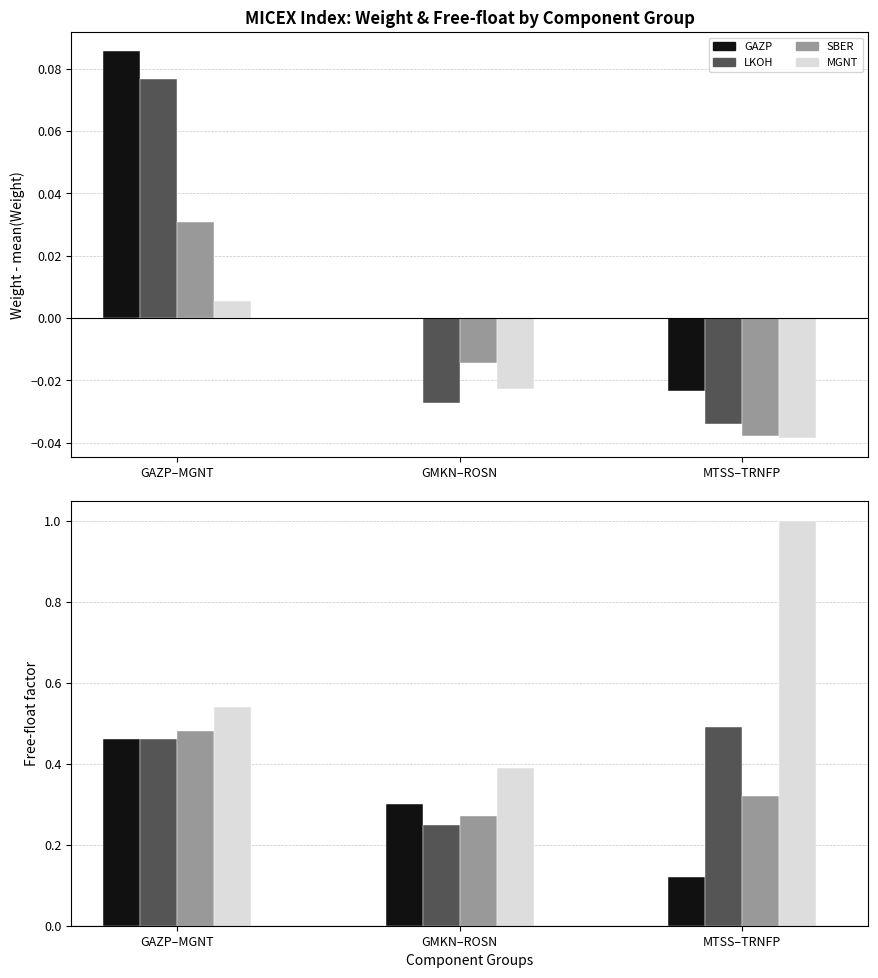

What is the value of the Free-float bar at the 10th from the left?

0.5